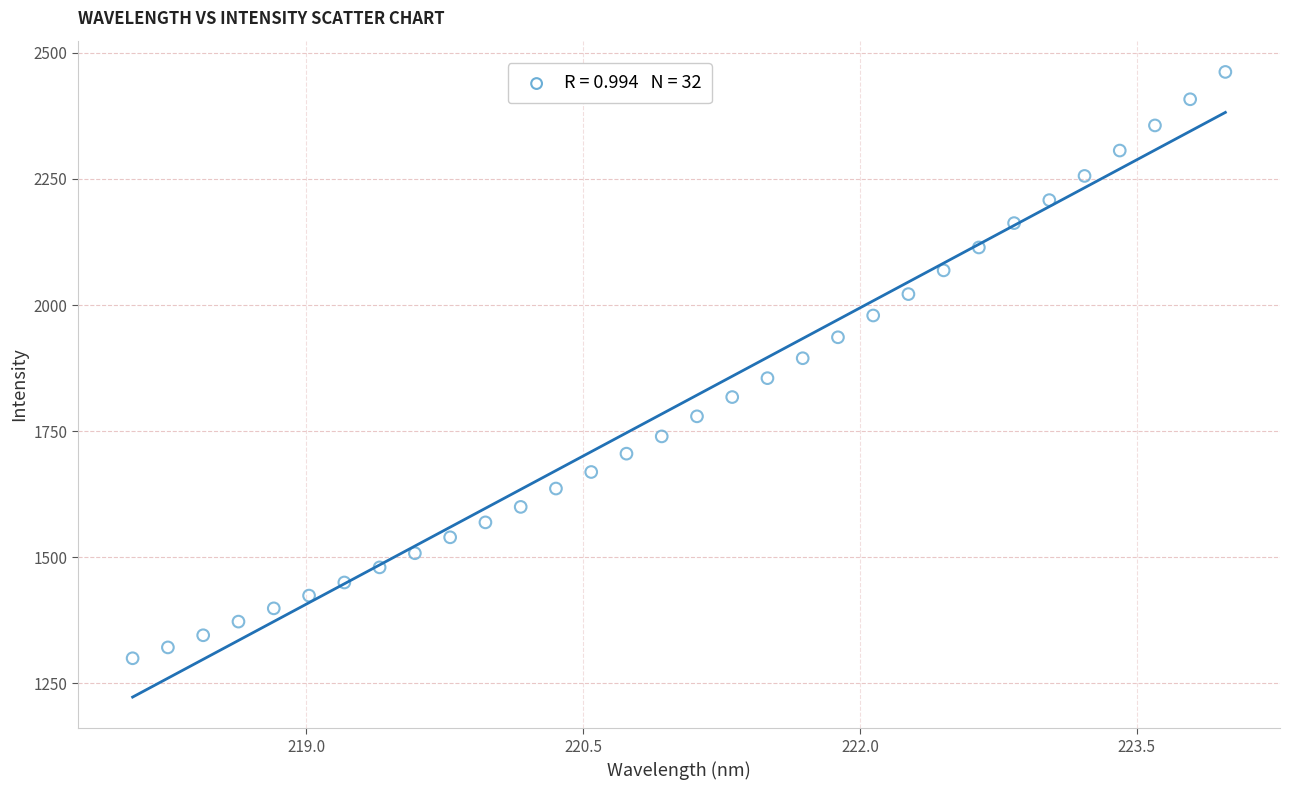

What is the range of X values (max minus min)?

5.9